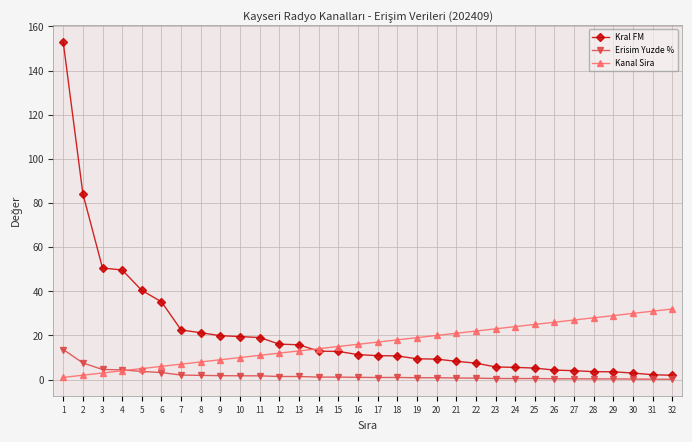

What is the difference between the maximum and minimum values in the Kanal Sira series?

31.0